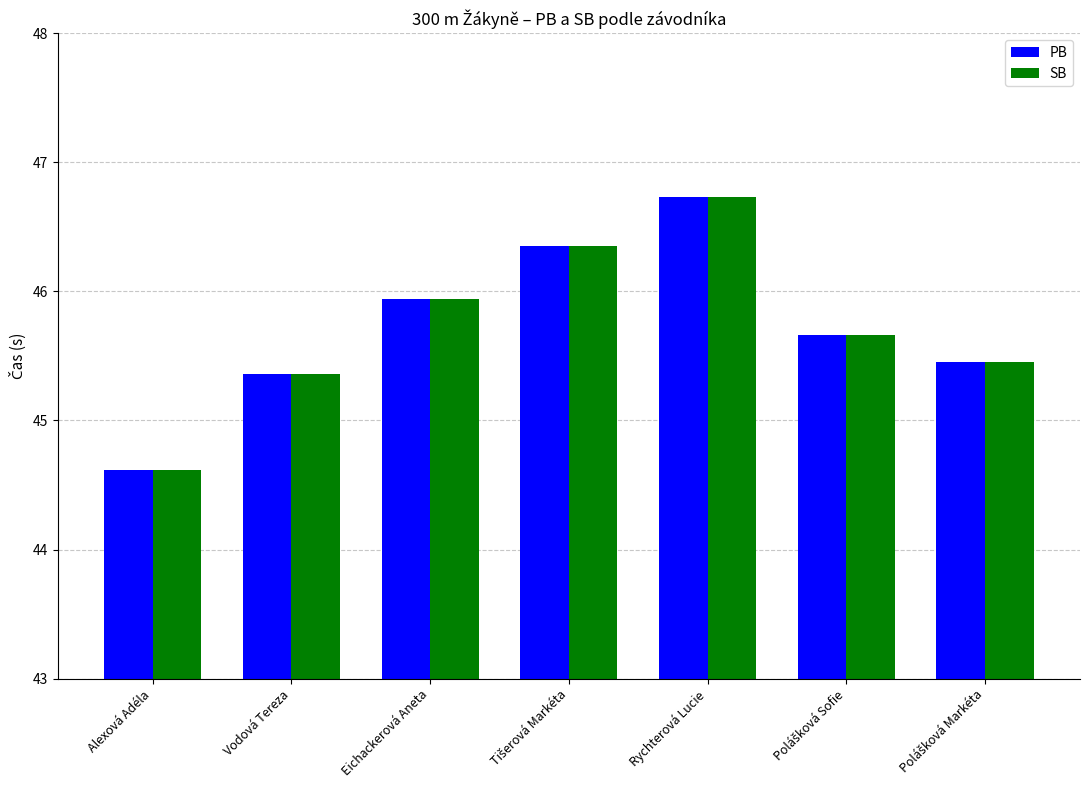

At how many categories does at least one series exceed 45?

6